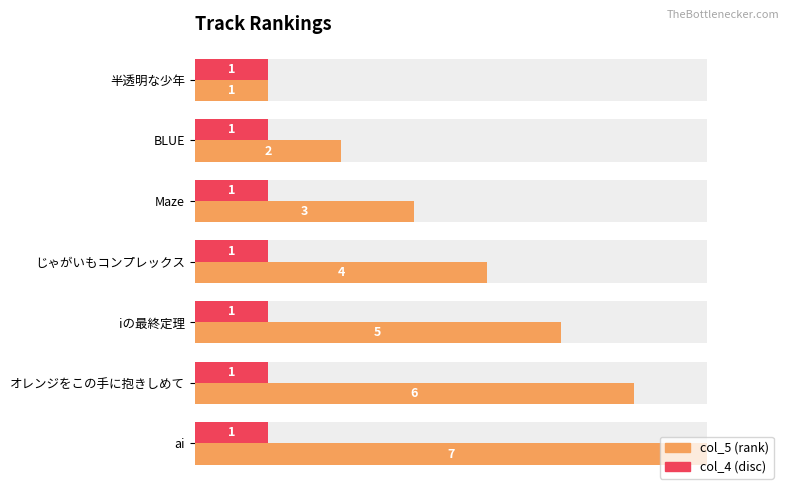

How many groups of bars are there?

7